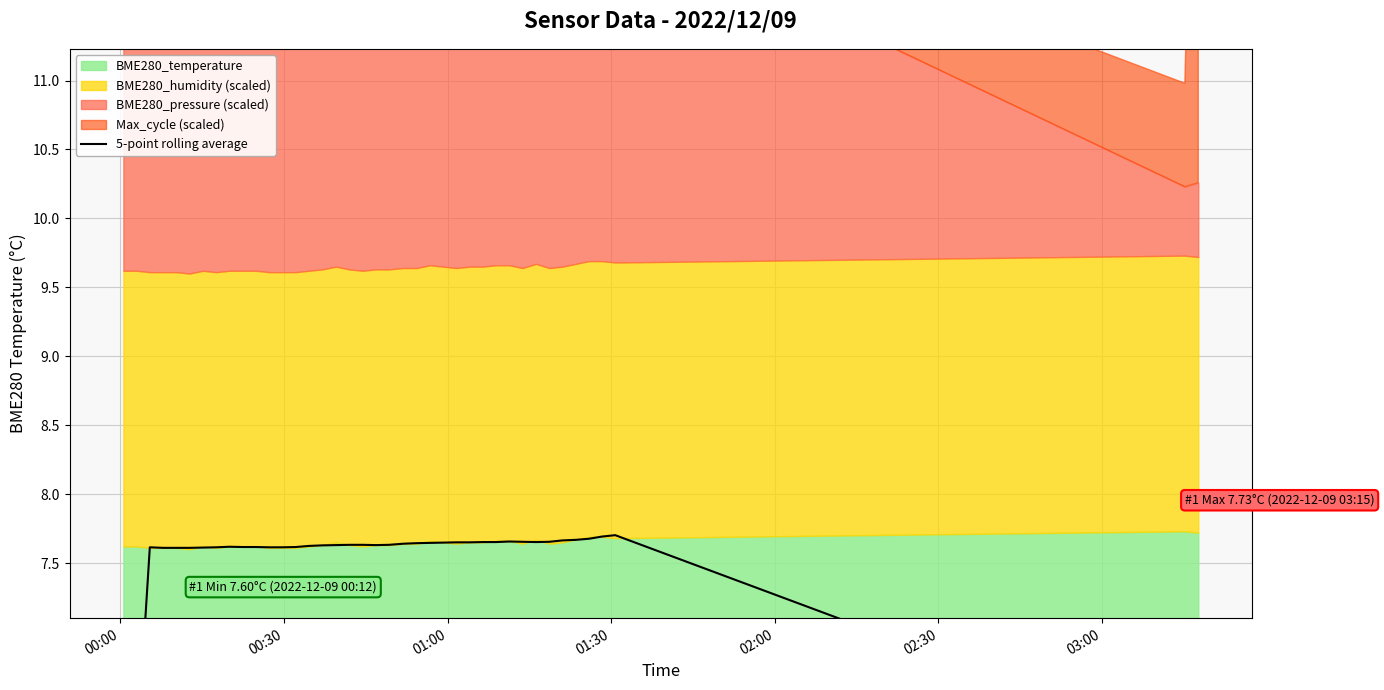

The value at 8 is 2.7. True or false?

False